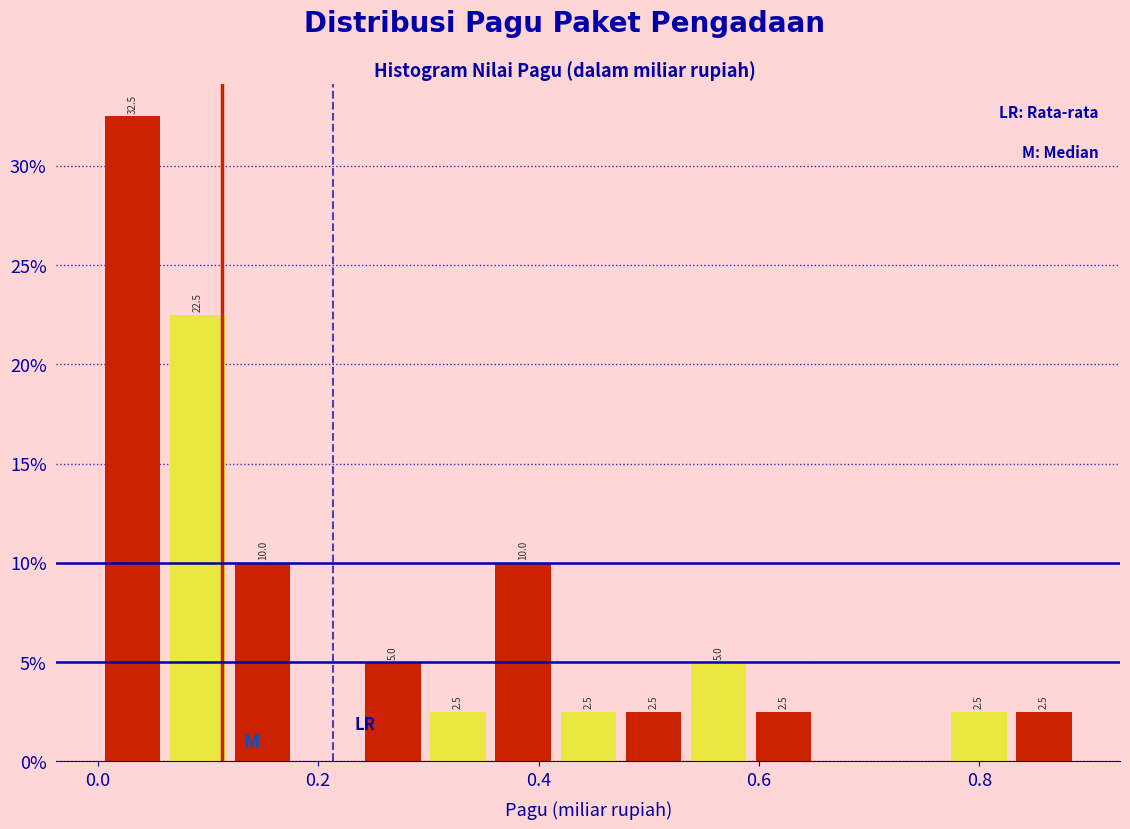

Read against the x-axis, roughly where is the centre of the tallest bar?

0.04